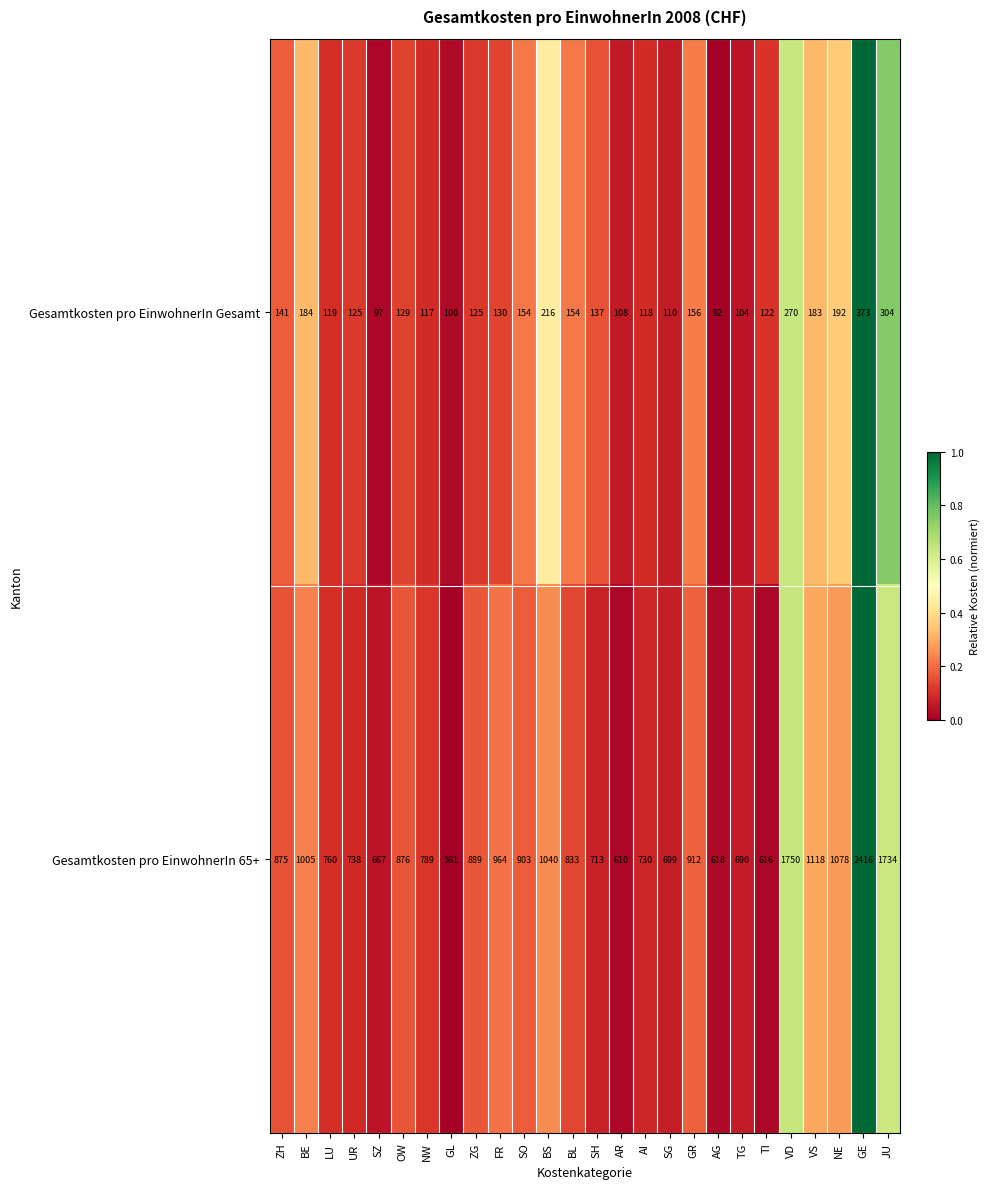

Which series has the largest total across all categories?

Gesamtkosten pro EinwohnerIn 65+